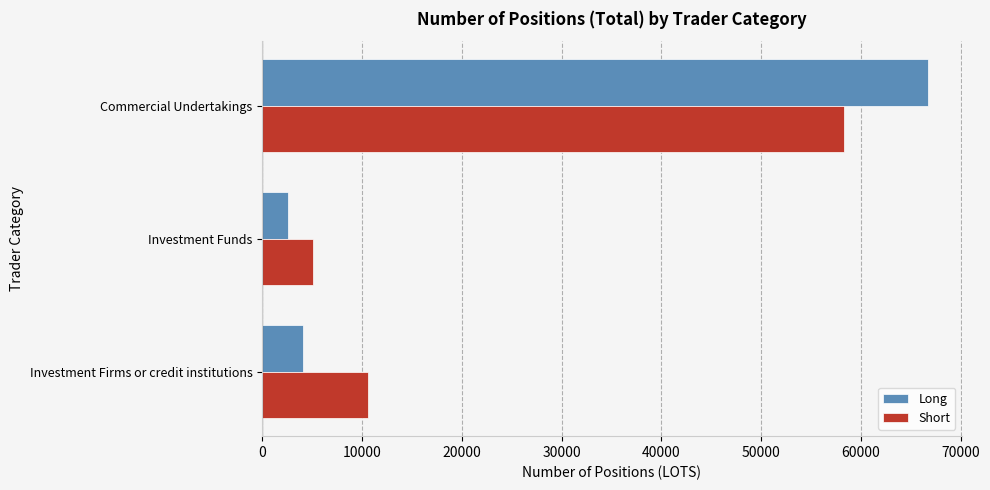

What are all the series names shown in the legend?

Long, Short